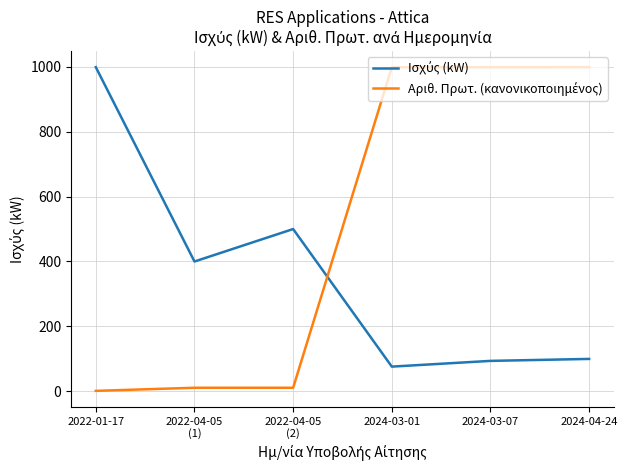

How many lines are shown in the chart?

2